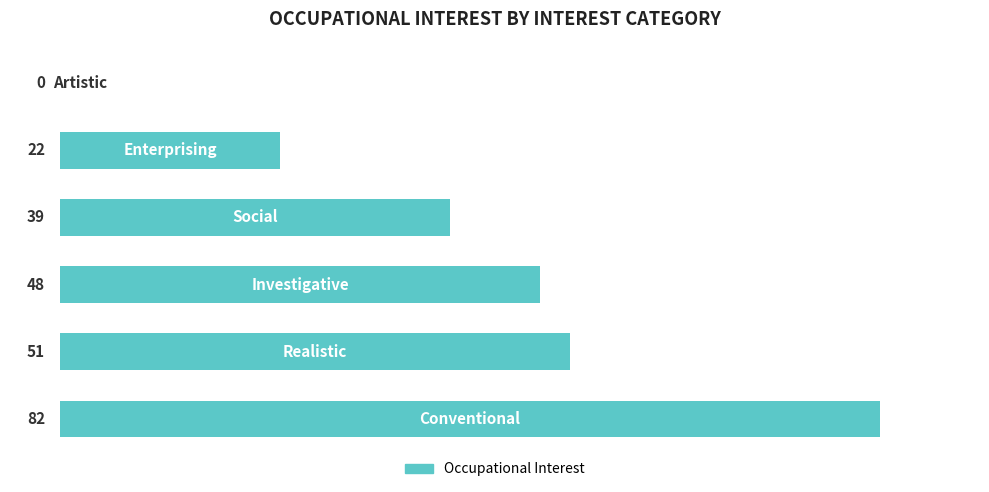

What is the sum of all values?

242